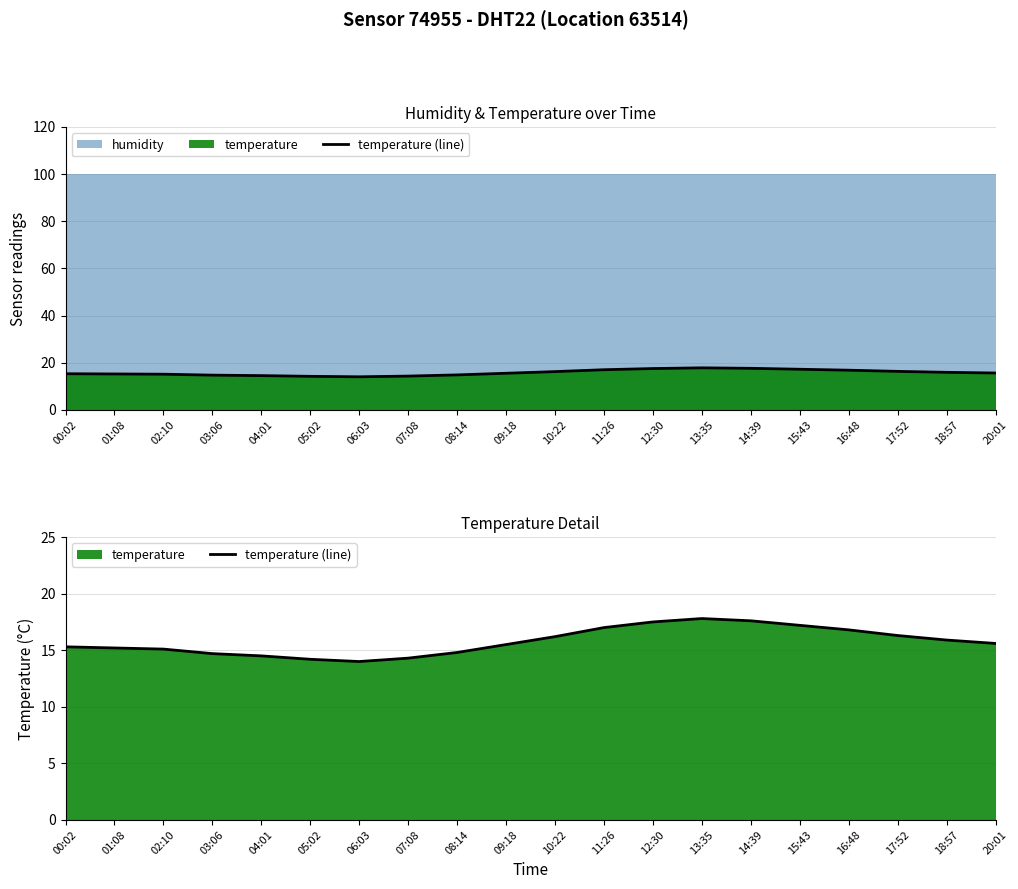

At which category does the chart reach its minimum across all series?

06:03